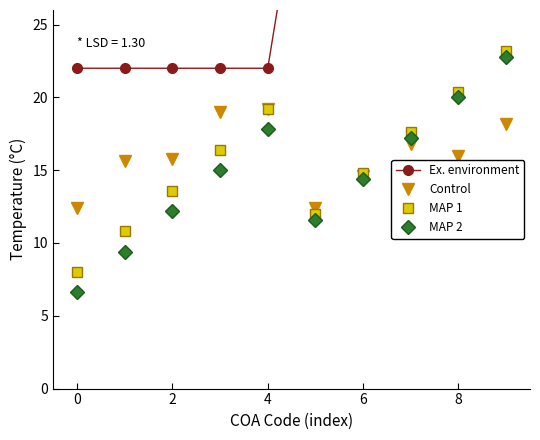

What is the sum of all Control values?

160.0